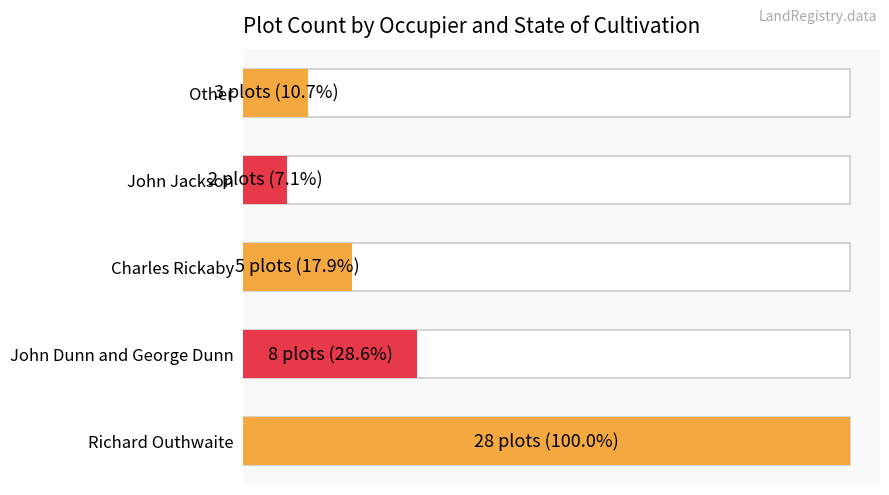

How many categories are shown in the chart?

5